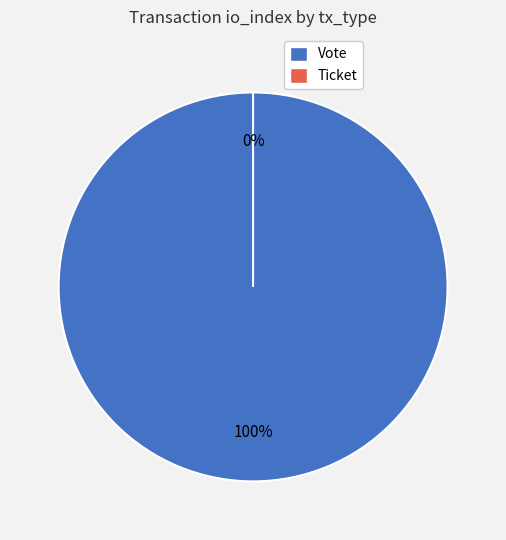

Is there a majority slice in this chart?

Yes